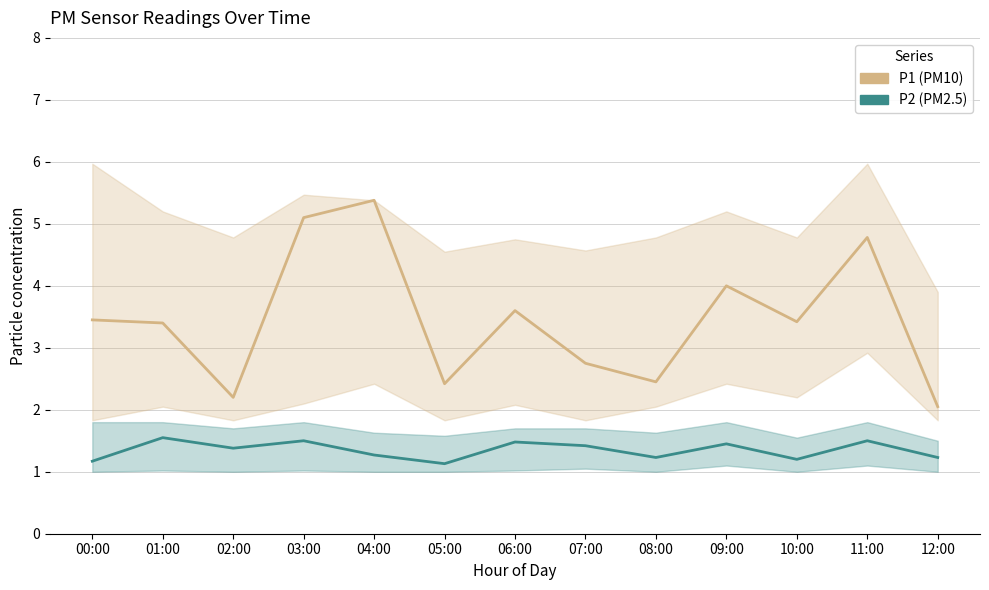

Does the chart display data point markers on the line(s)?

No